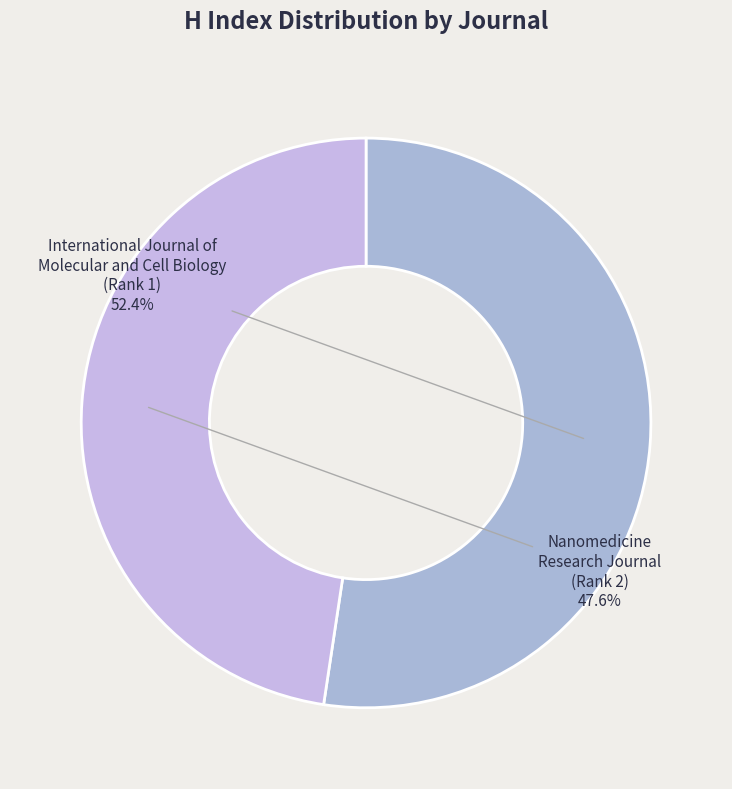

Which category has the smallest portion of the pie?

Nanomedicine Research Journal (Rank 2)